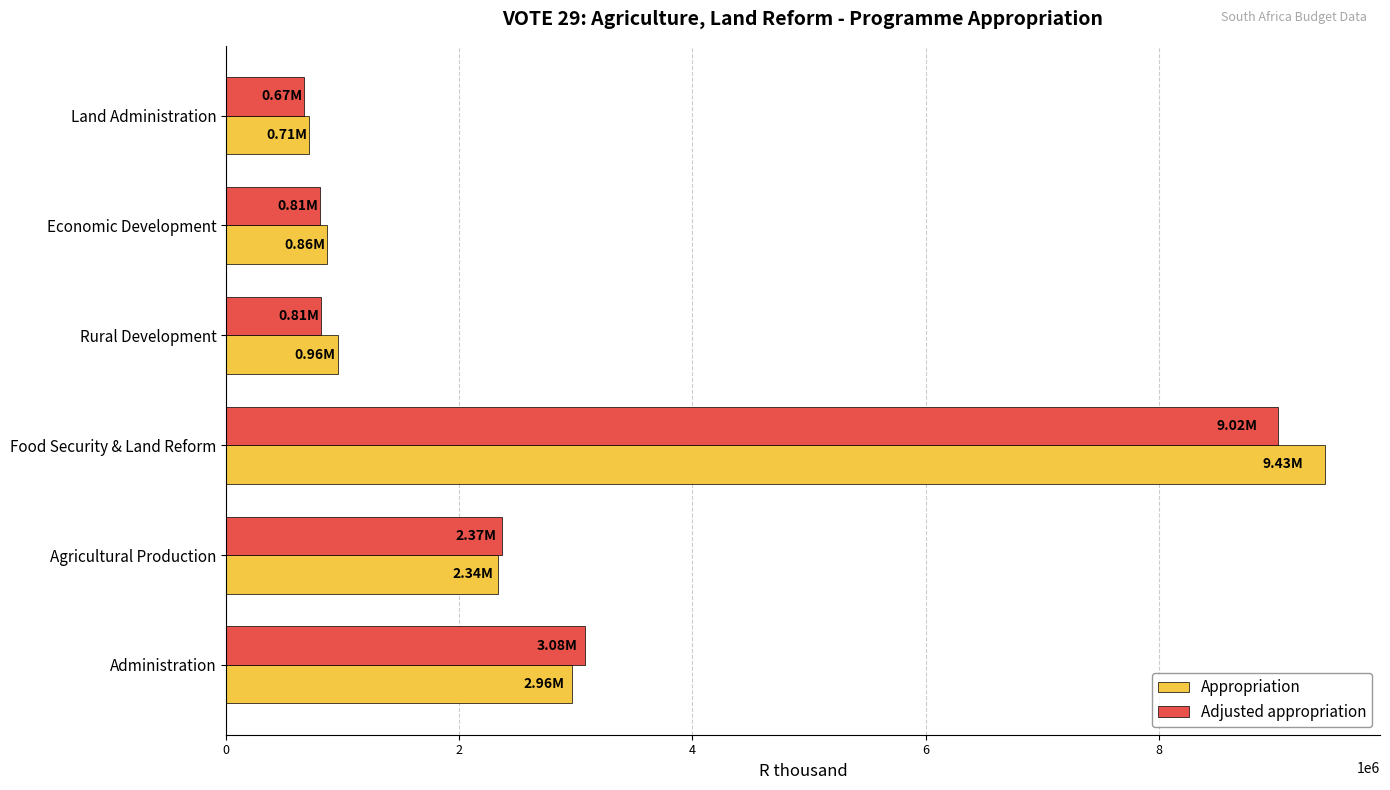

At which category does the chart reach its peak across all series?

Food Security & Land Reform